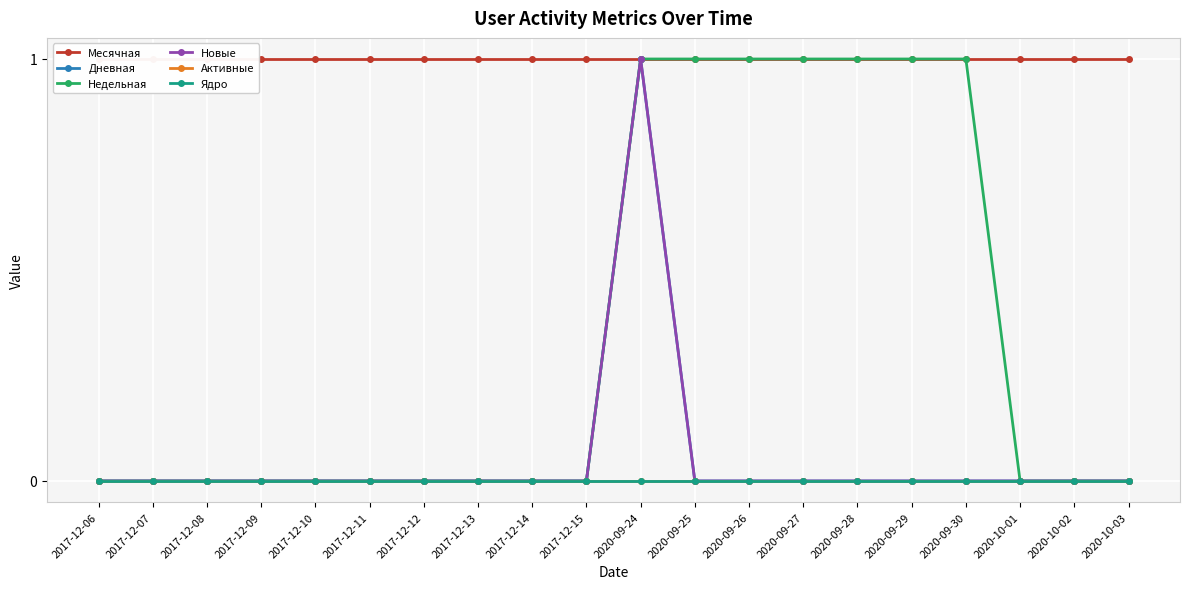

What is the label of the 19th point from the right?

2017-12-07